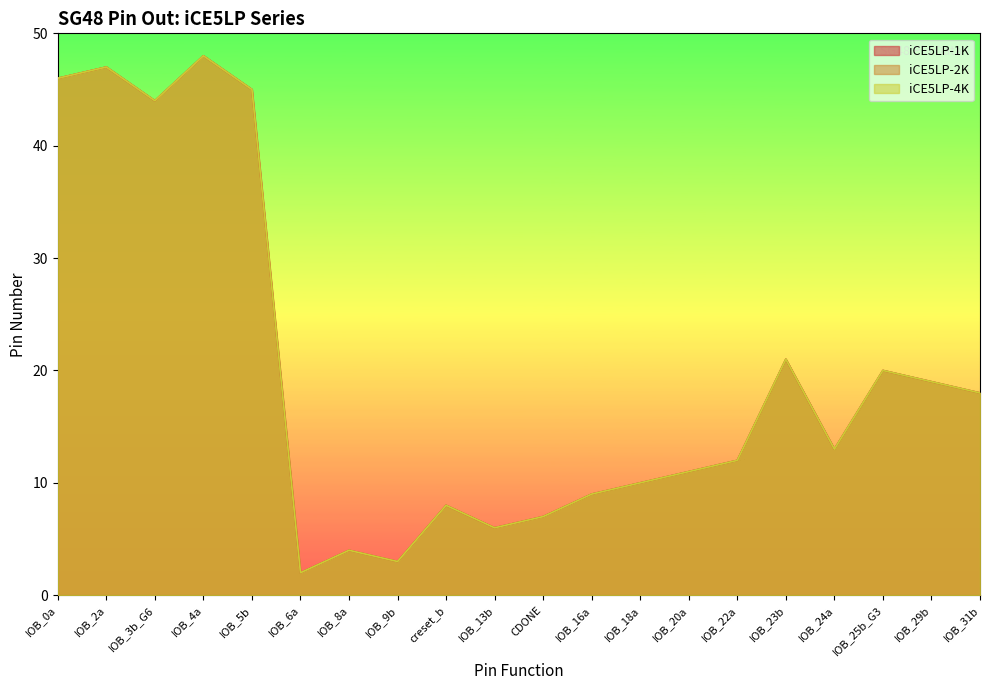

What is the difference between the maximum and second lowest values in the iCE5LP-2K series?

45